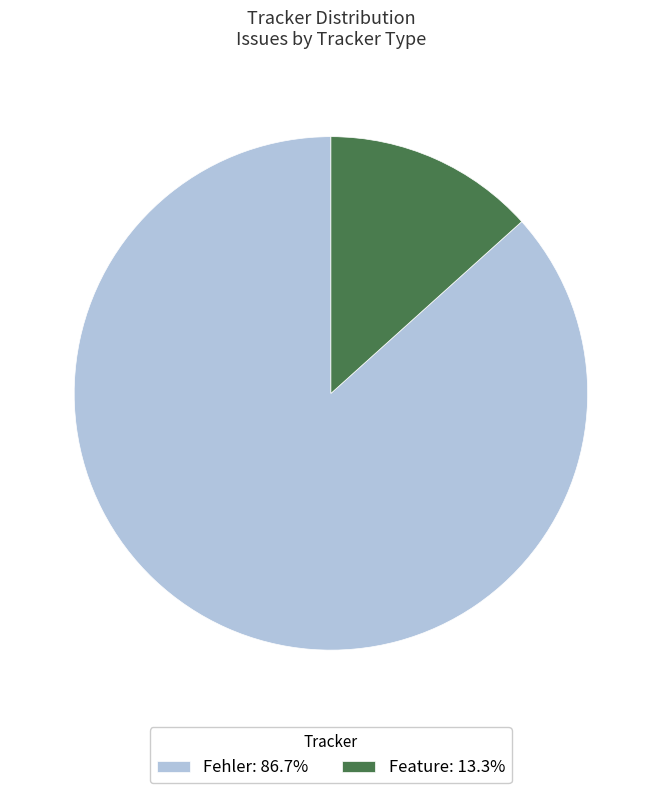

Combined, do Feature: 13.3% and Fehler: 86.7% account for over 50%?

Yes